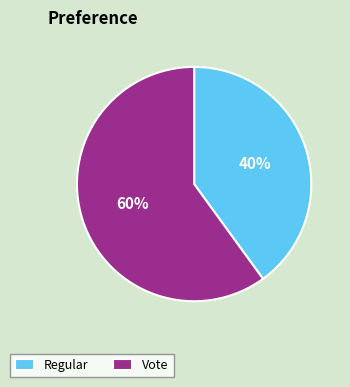

Combined, do Vote and Regular account for over 50%?

Yes